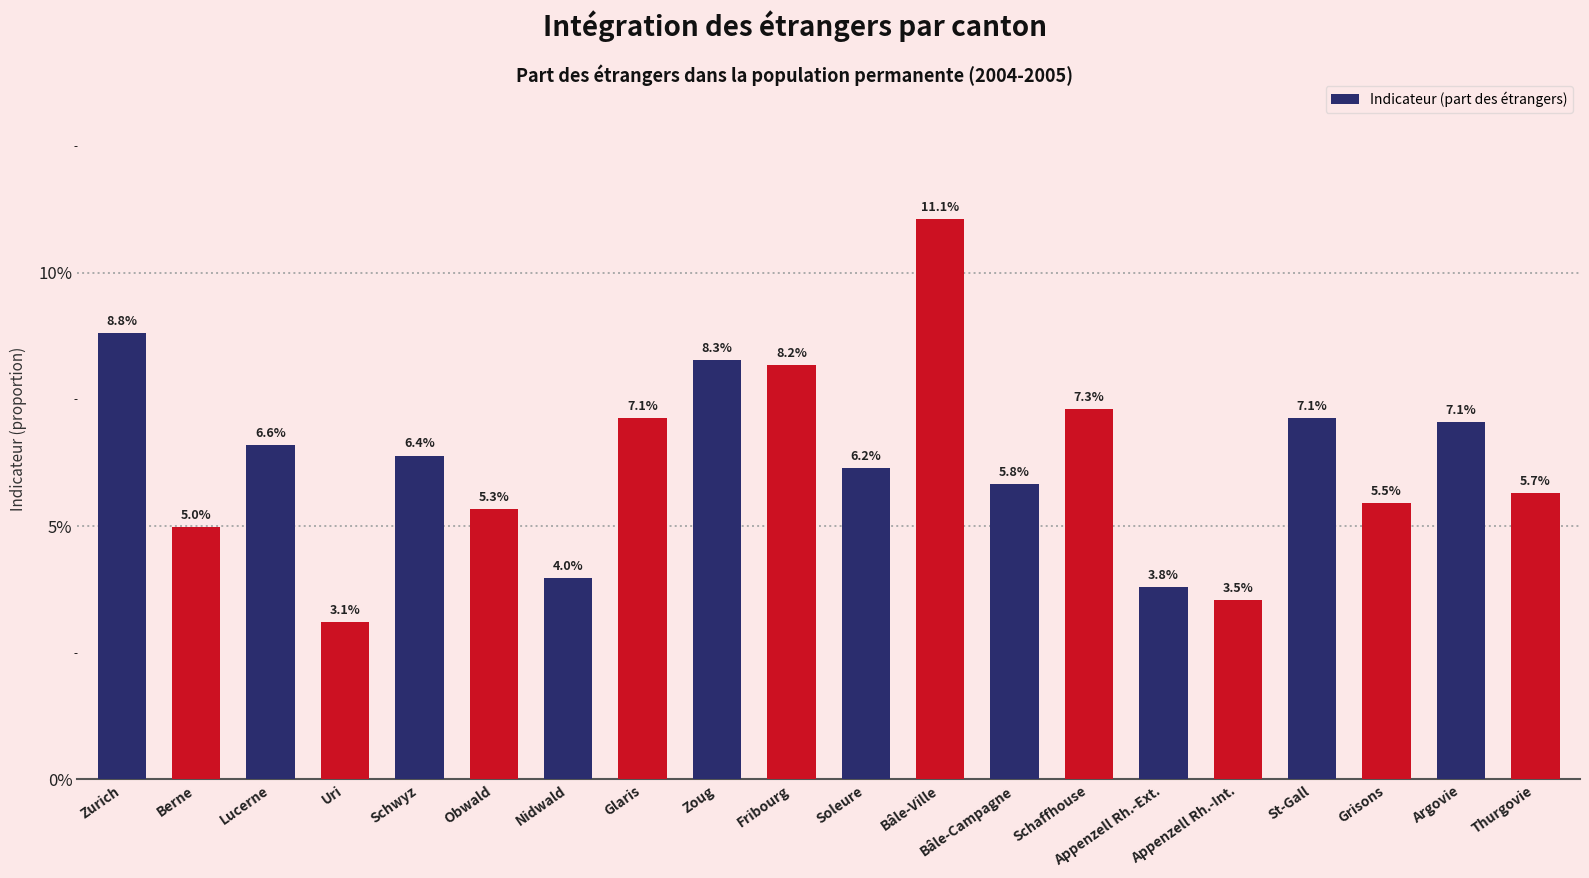

What is the label of the 17th bar from the left?

St-Gall